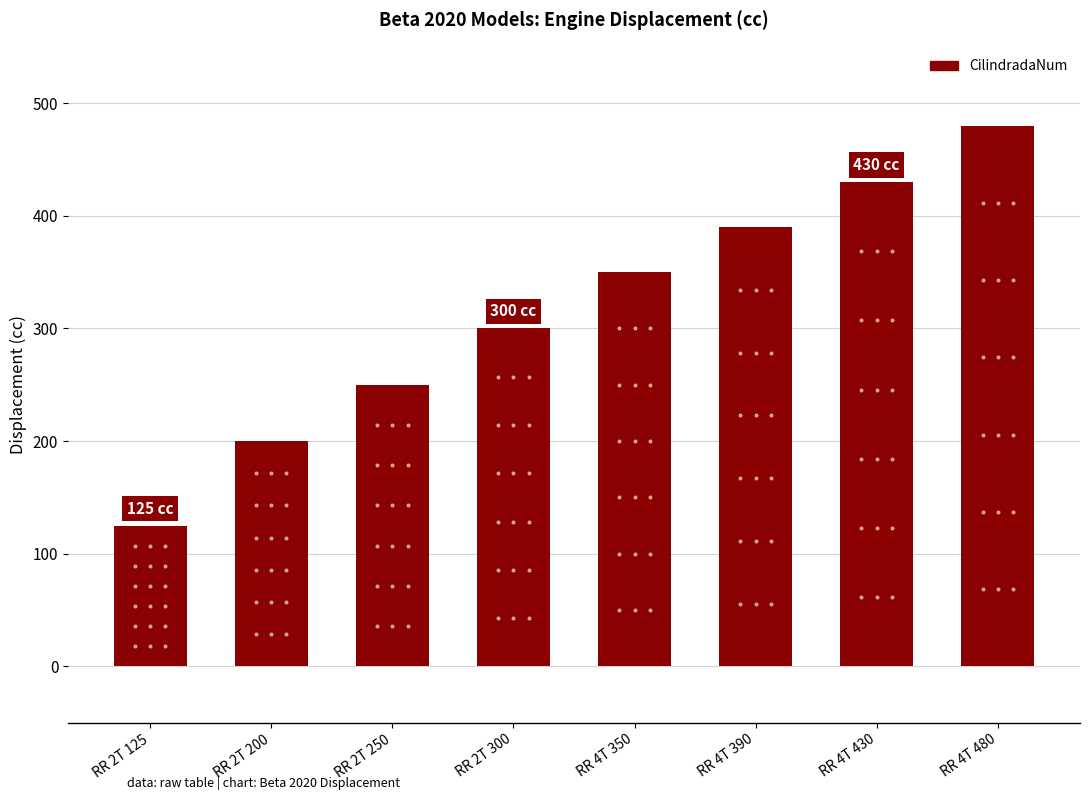

What is the average value?

316